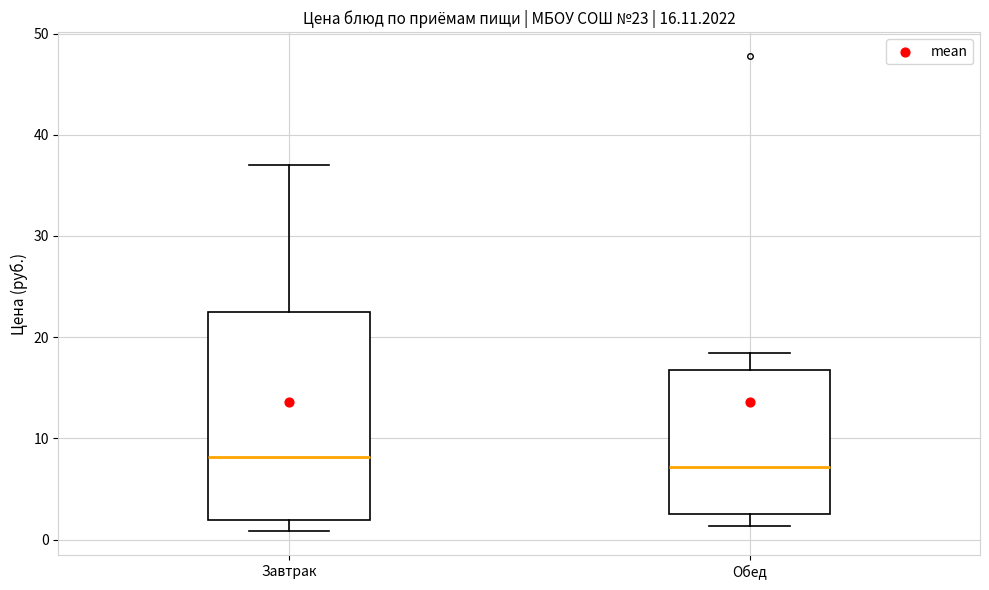

Which box is the tallest, from its lower edge to its upper edge?

Завтрак